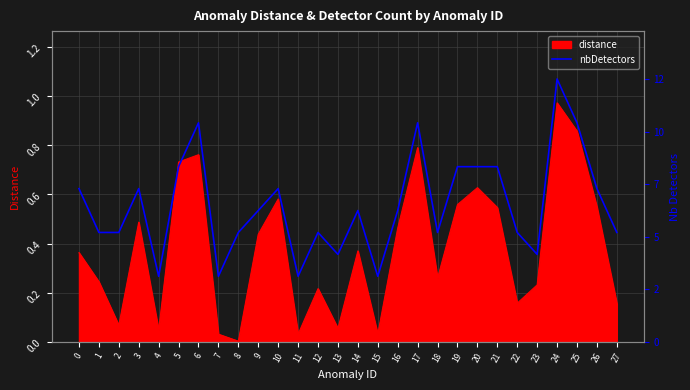

How many lines are shown in the chart?

1